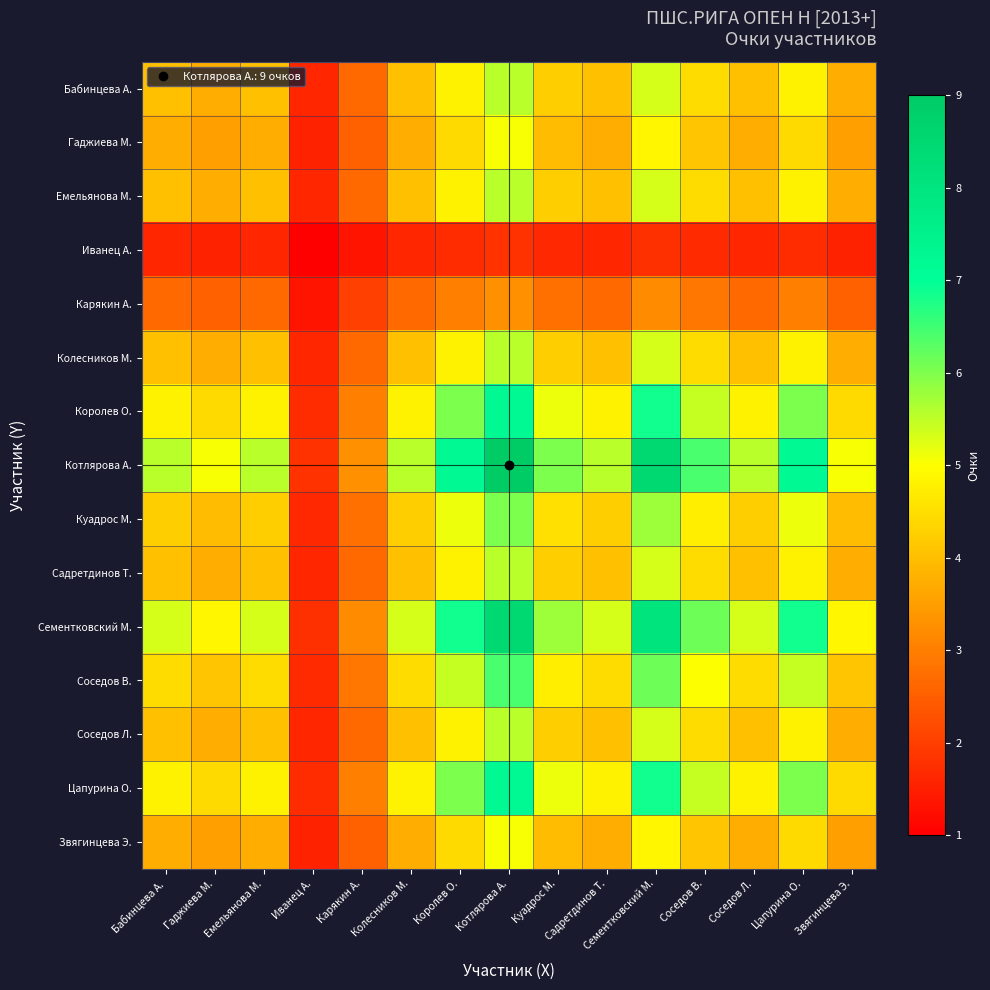

Which series has the largest total across all categories?

Котлярова А.